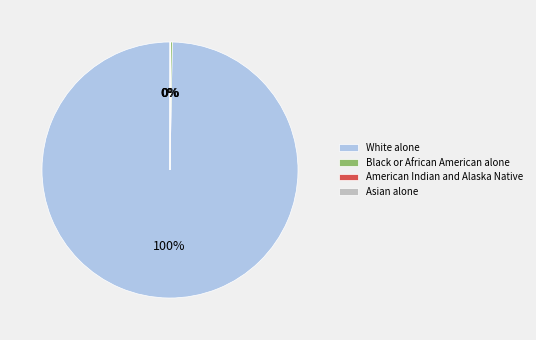

To the nearest percent, what portion does White alone represent?

100%